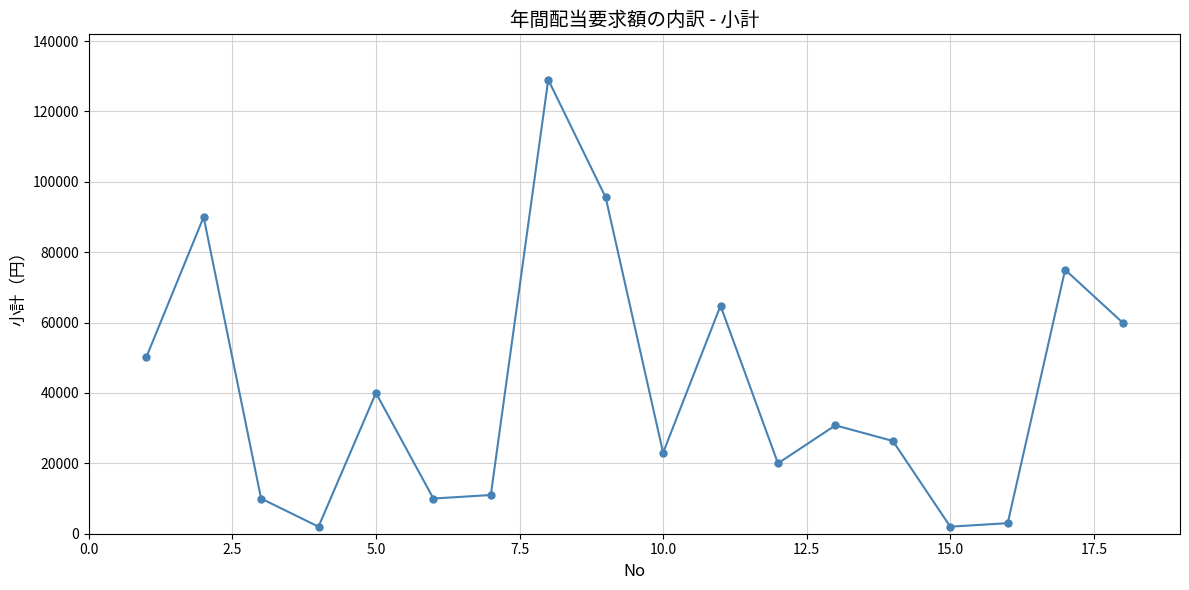

What is the maximum value shown in the chart?

129000